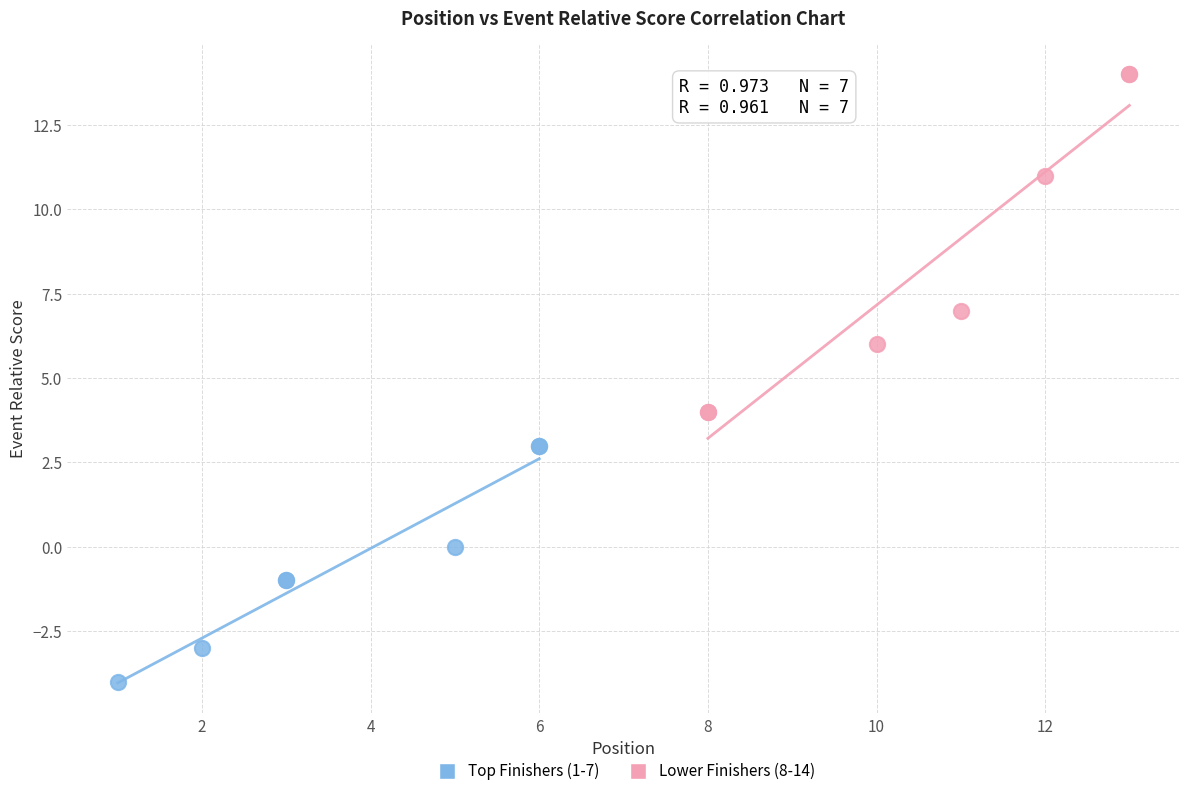

Which series has the largest Y range (max minus min)?

Lower Finishers (8-14)